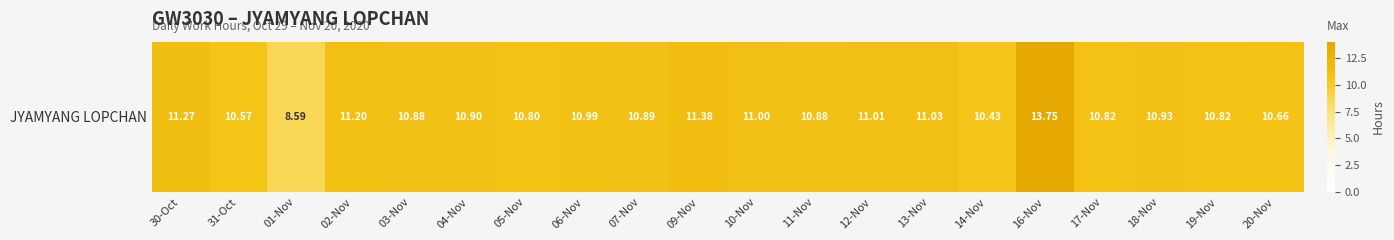

What is the average value?

10.9